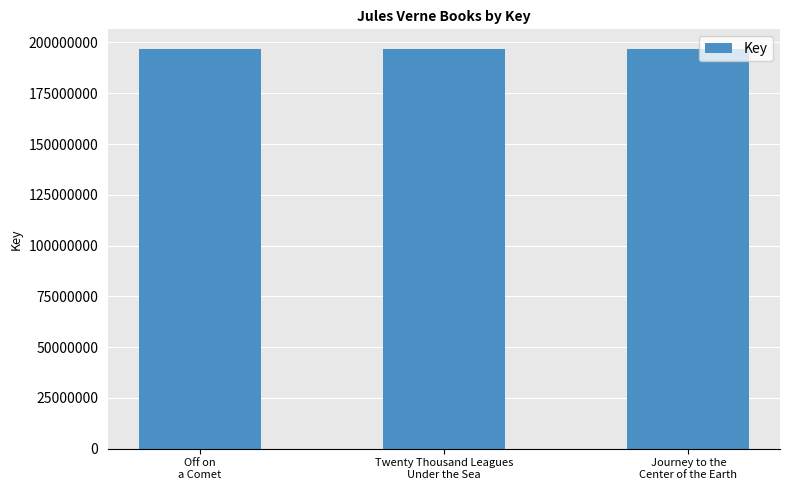

What is the value of the 1st bar from the left?

196622346